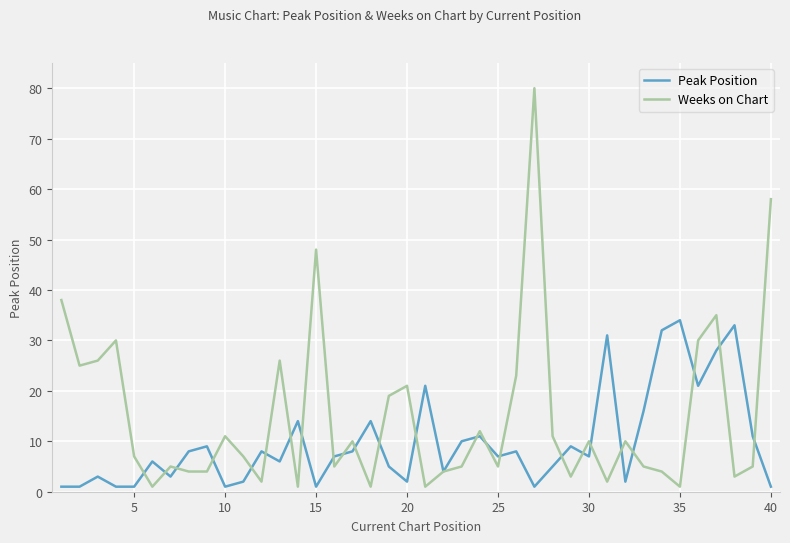

Which series has the largest total across all categories?

Weeks on Chart